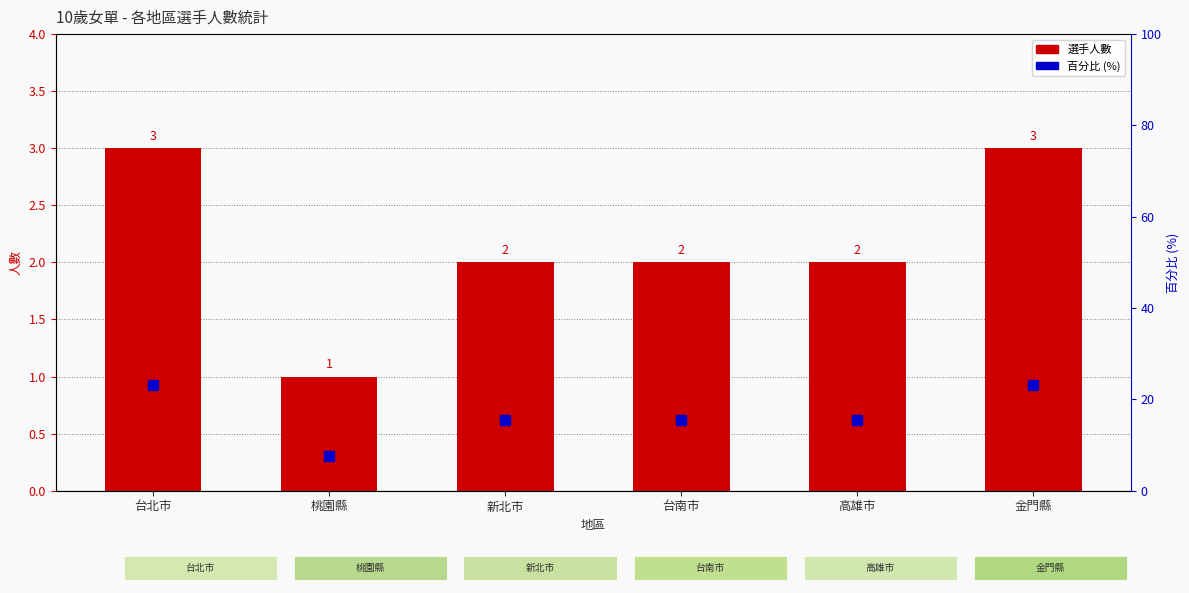

At which label does 百分比 (%) reach its minimum?

桃園縣